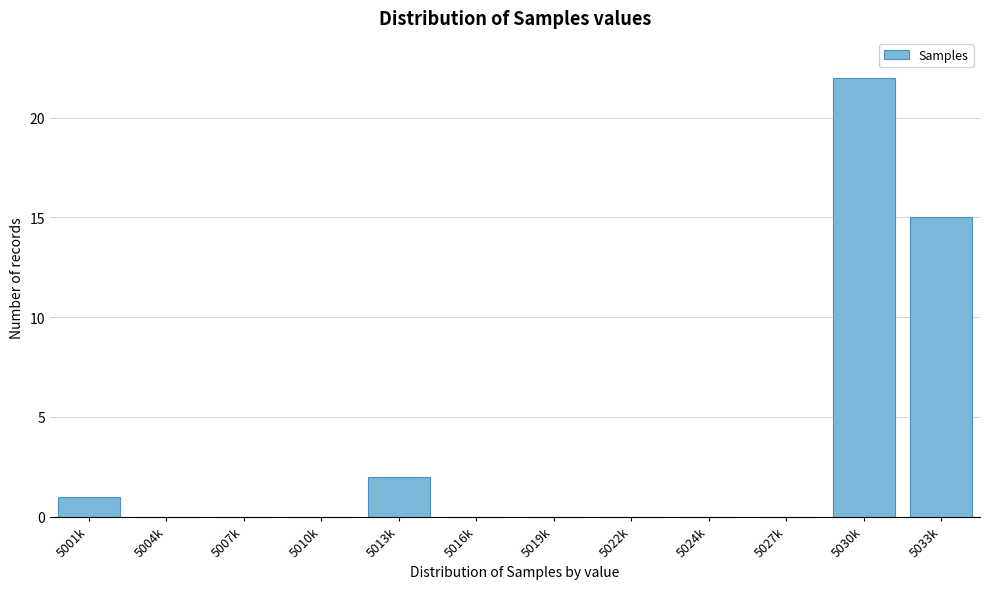

Reading left to right, extract all data points from this chart.

5001k=1	5004k=0	5007k=0	5010k=0	5013k=2	5016k=0	5019k=0	5022k=0	5024k=0	5027k=0	5030k=22	5033k=15